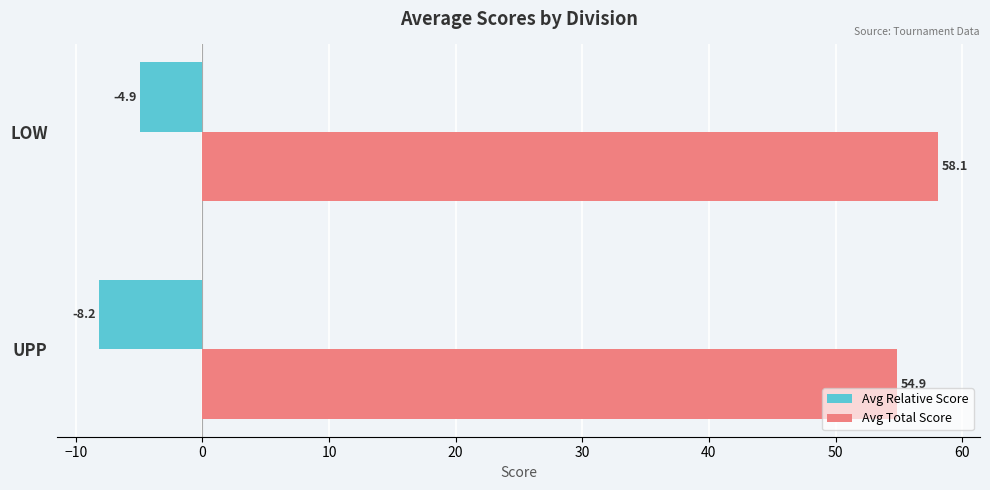

What is the average value of the Avg Total Score series?

56.5